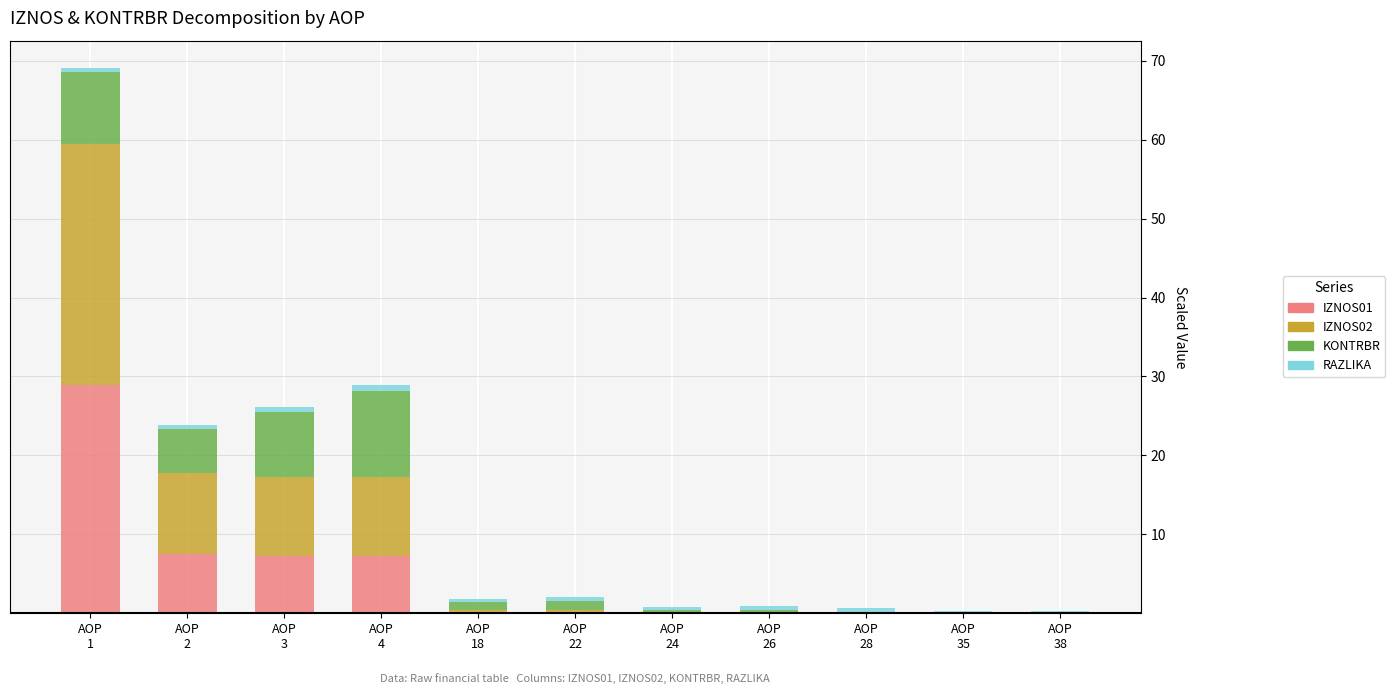

What is the maximum value for IZNOS01?

28.9